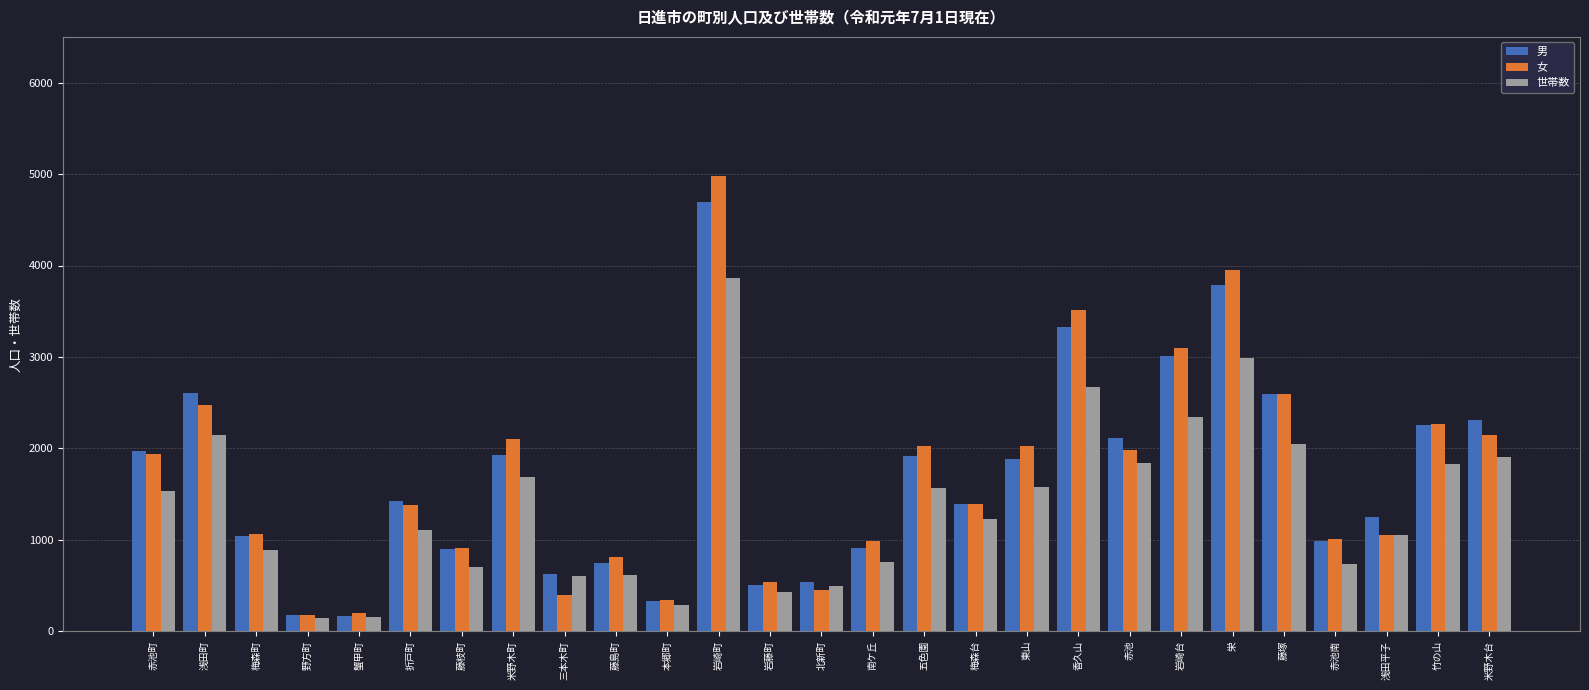

What is the spread (max minus min) of values at 梅森町?

177